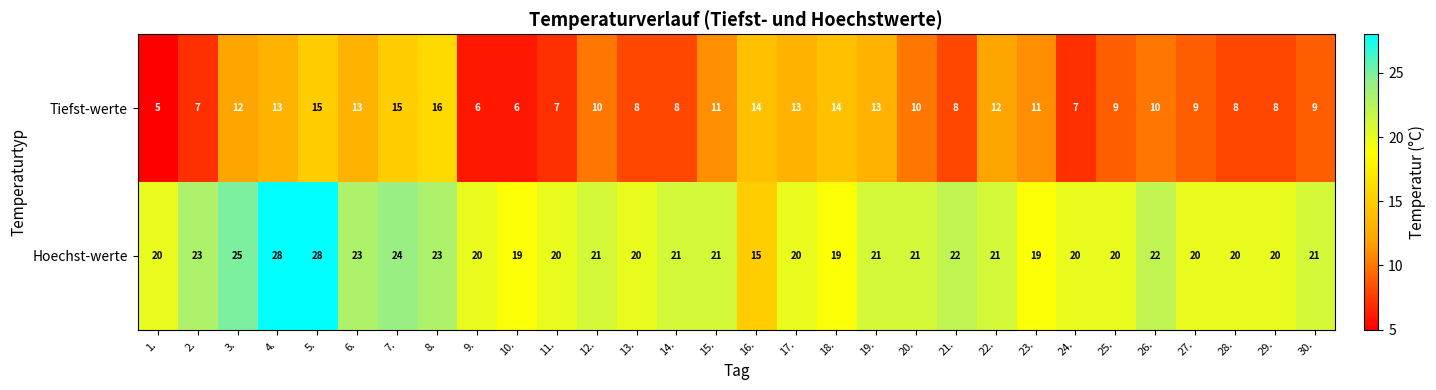

The value of Hoechst-werte at 9. is 31. True or false?

False